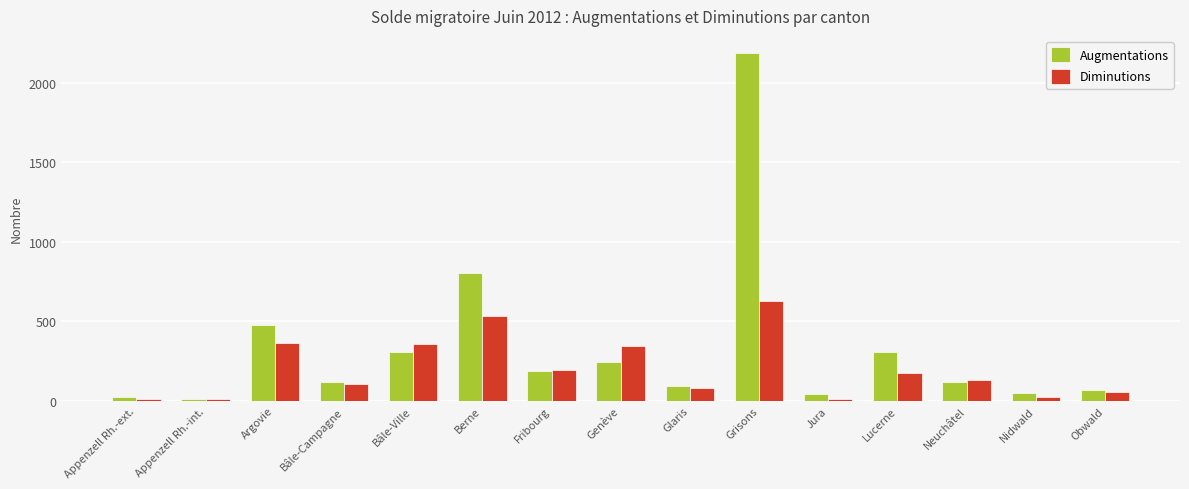

Does the chart contain stacked bars?

No